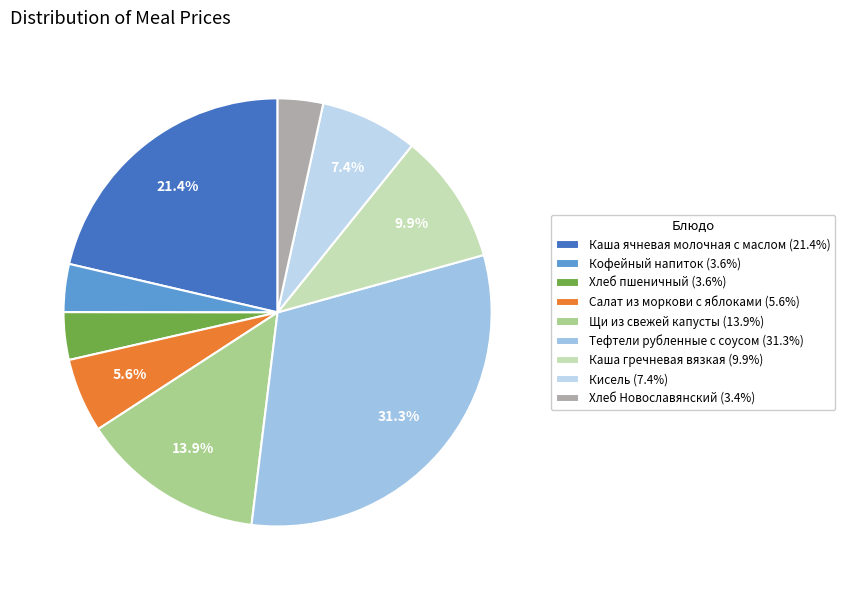

To the nearest percent, what portion does Тефтели рубленные с соусом represent?

31%